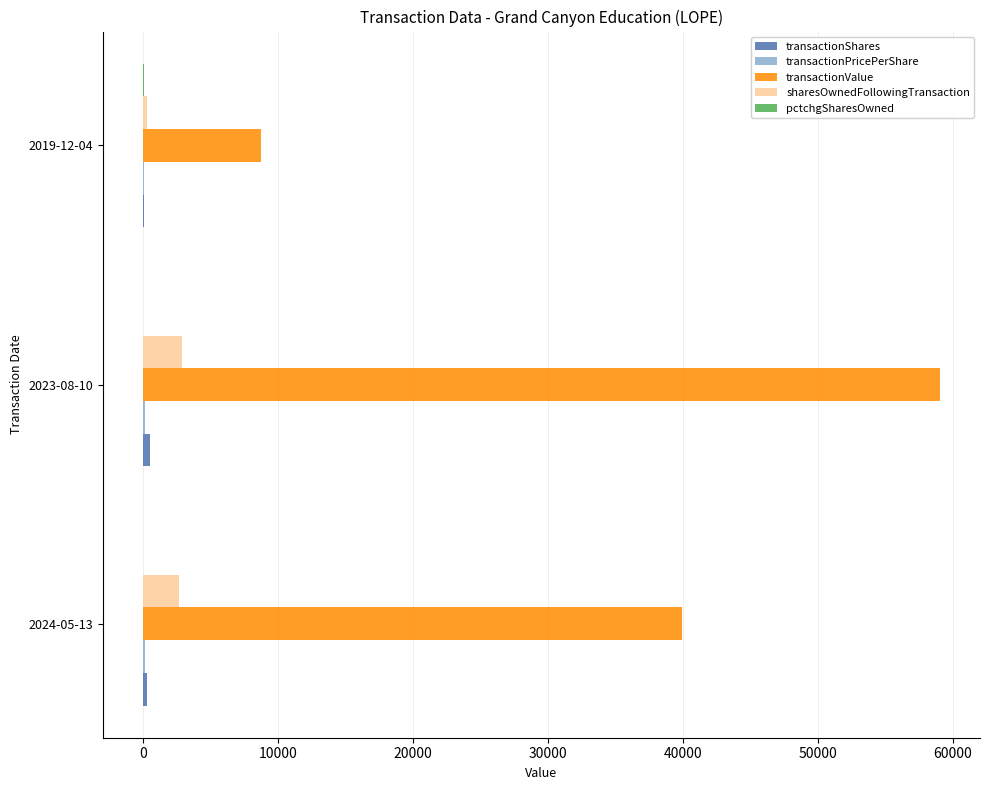

Which label corresponds to the largest value in the chart?

2023-08-10